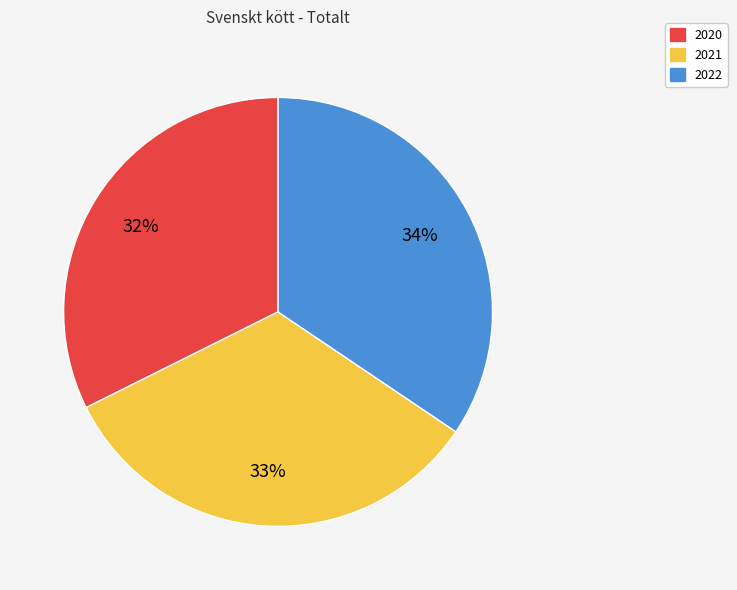

Combined, do 2021 and 2020 account for over 50%?

Yes